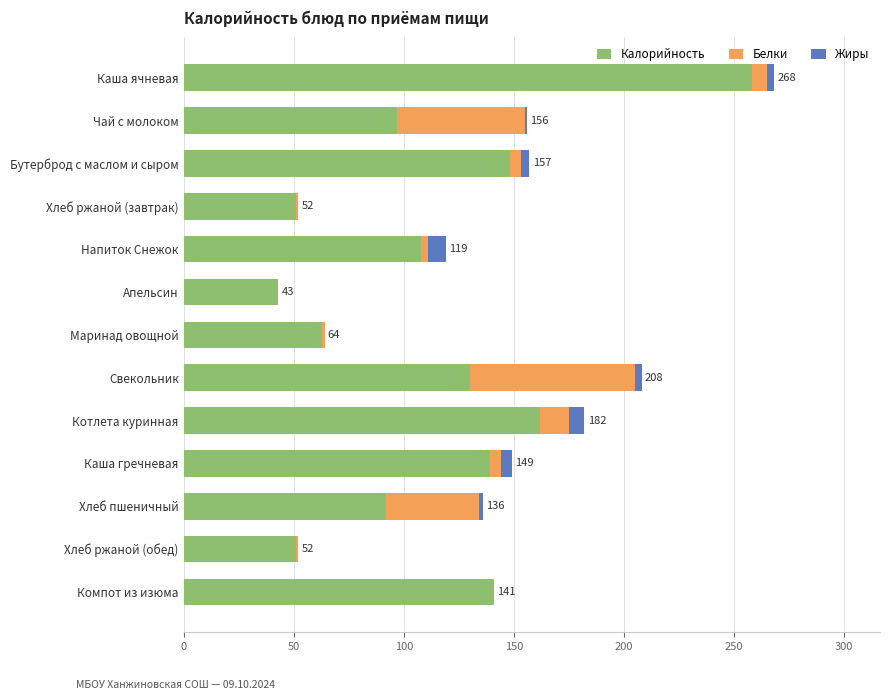

At which category is the sum across all series the highest?

Каша ячневая